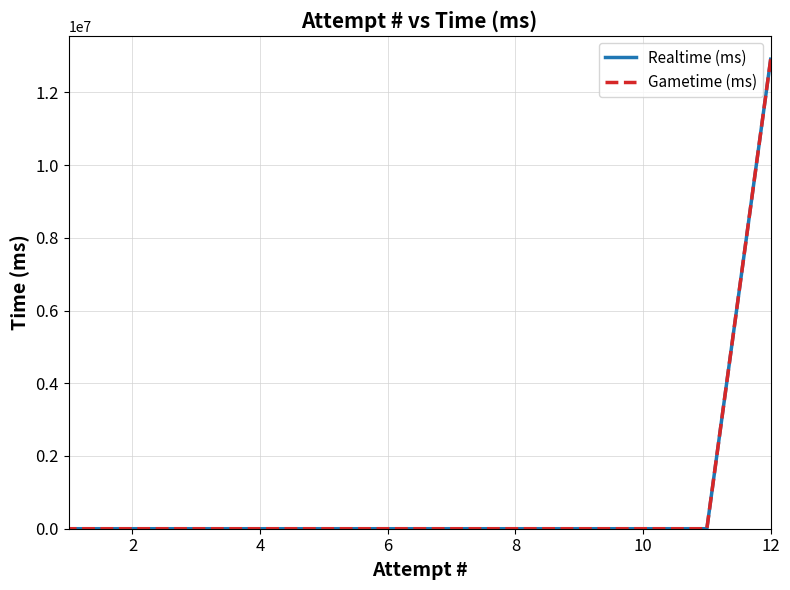

Is it true that Realtime (ms) equals 4942748 at 6?

False